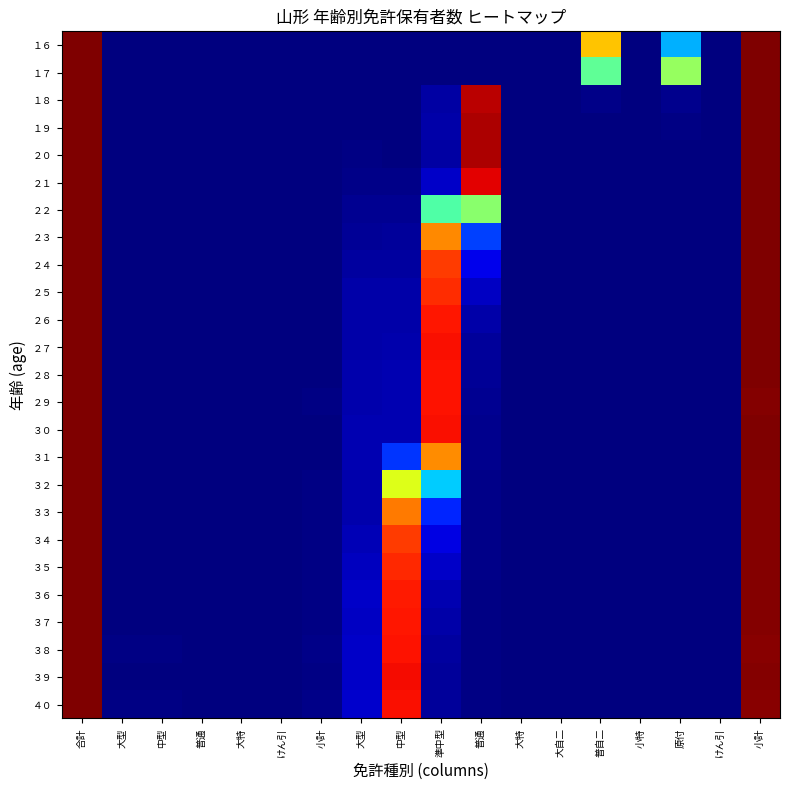

How many data points does each series have?

18